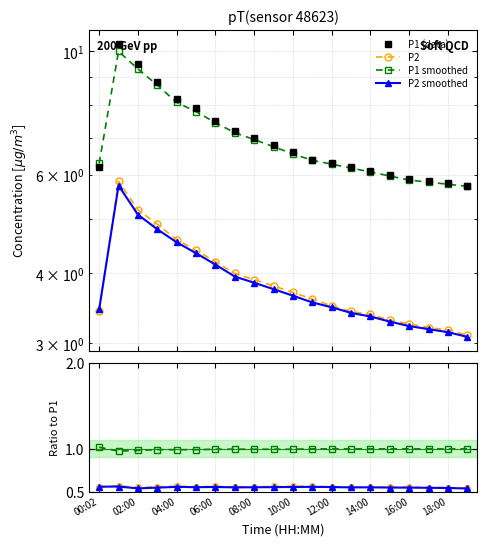

Where is P2 smoothed nearest to the value 0?

19